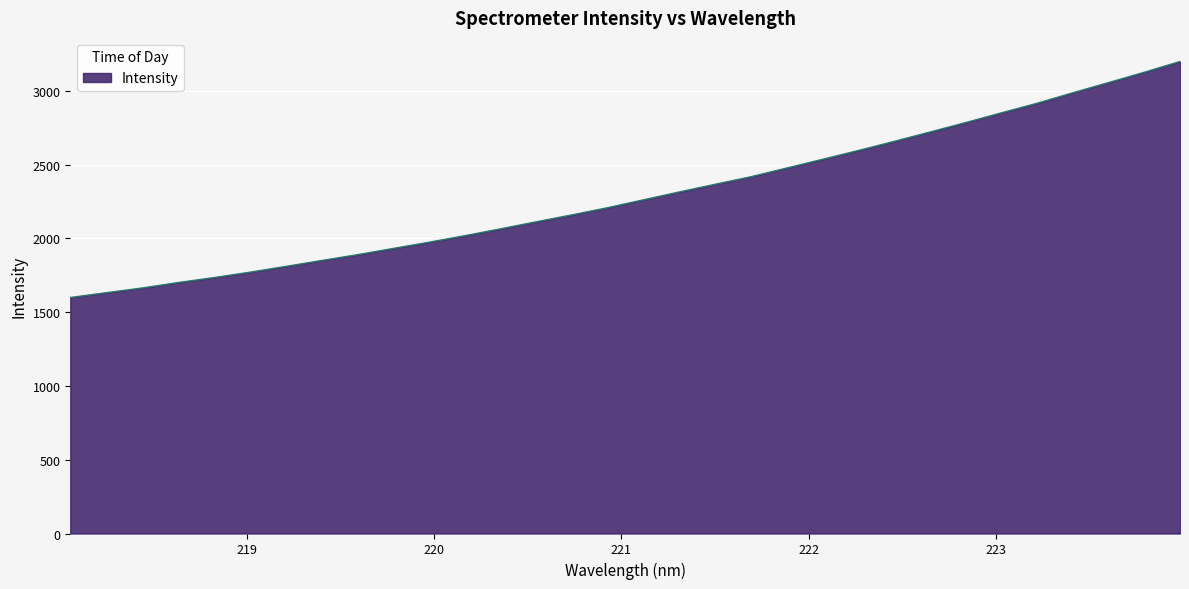

What is the greatest value displayed?

3198.6